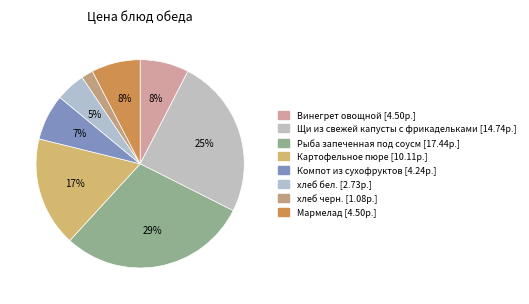

How many segments does this pie chart have?

8